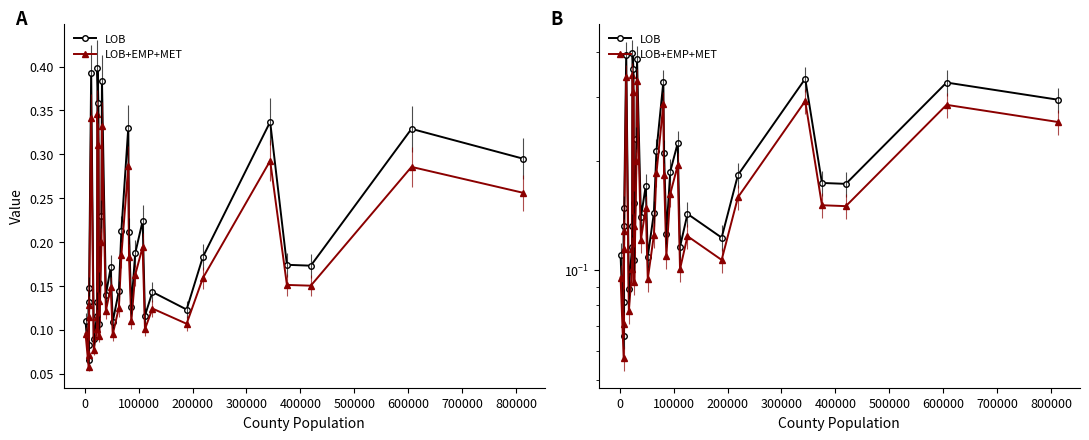

How many lines are shown in the chart?

2